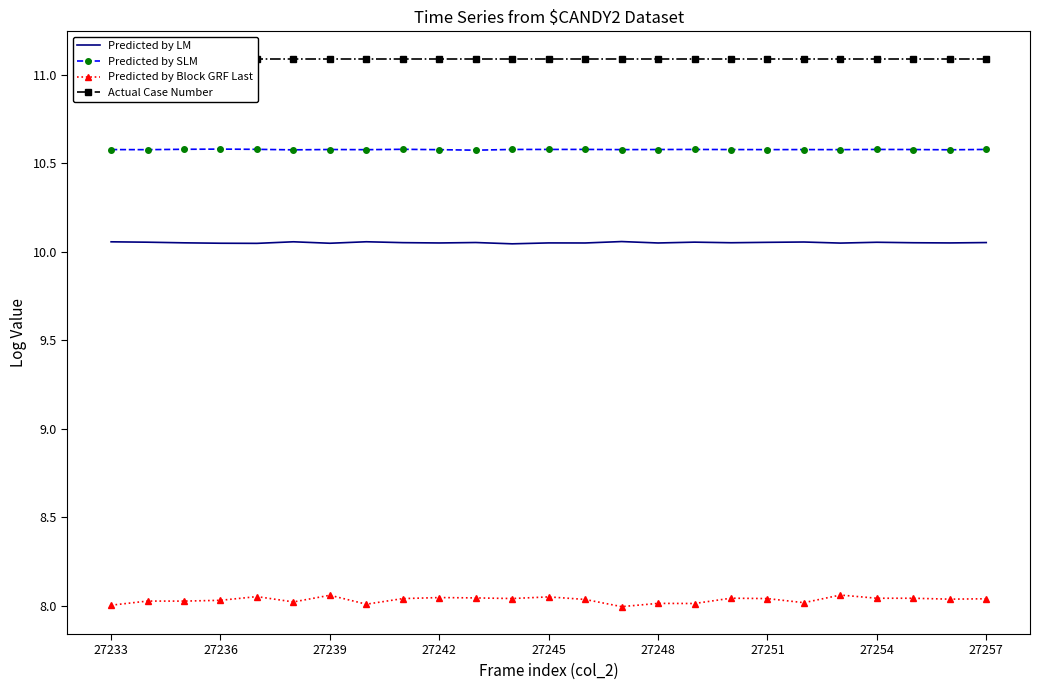

What is the value of the Predicted by LM point at the 13th from the left?

10.1